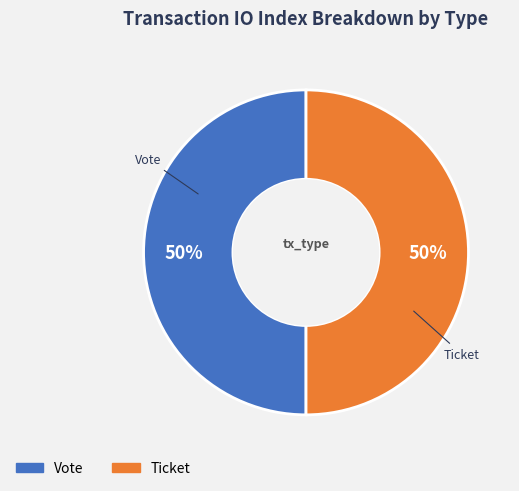

What is the ratio of the value at Vote to the value at Ticket?

1.0